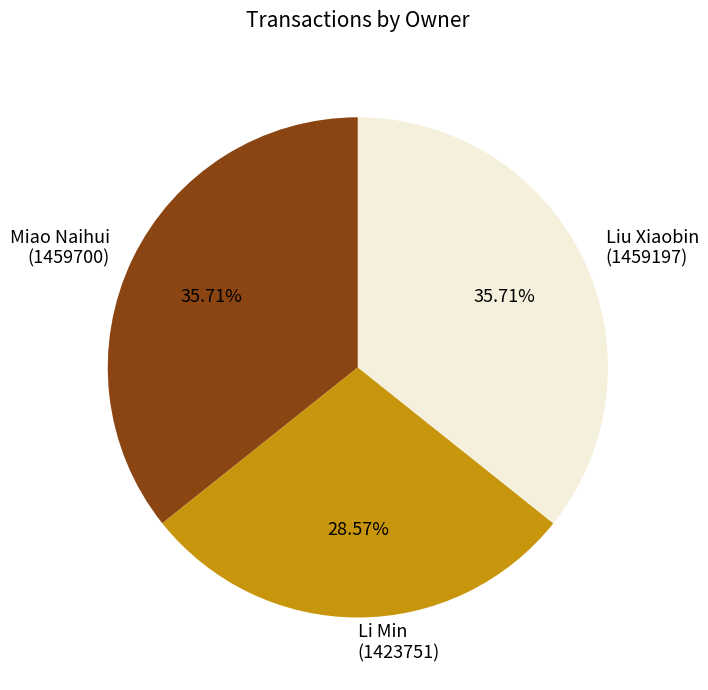

Does Liu Xiaobin (1459197) represent more than half of the total?

No